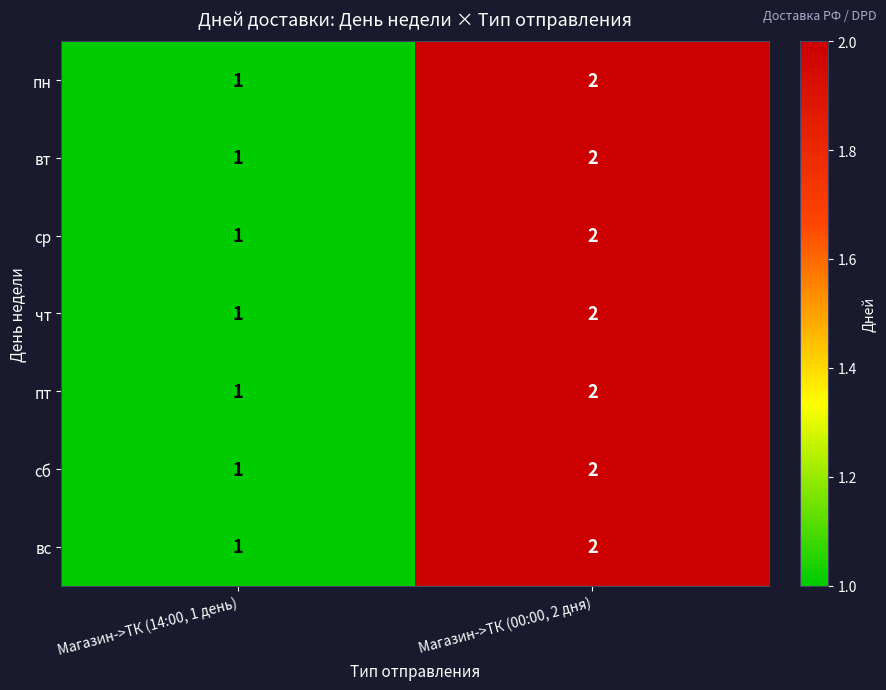

At which category is the sum across all series the highest?

Магазин->ТК (00:00, 2 дня)